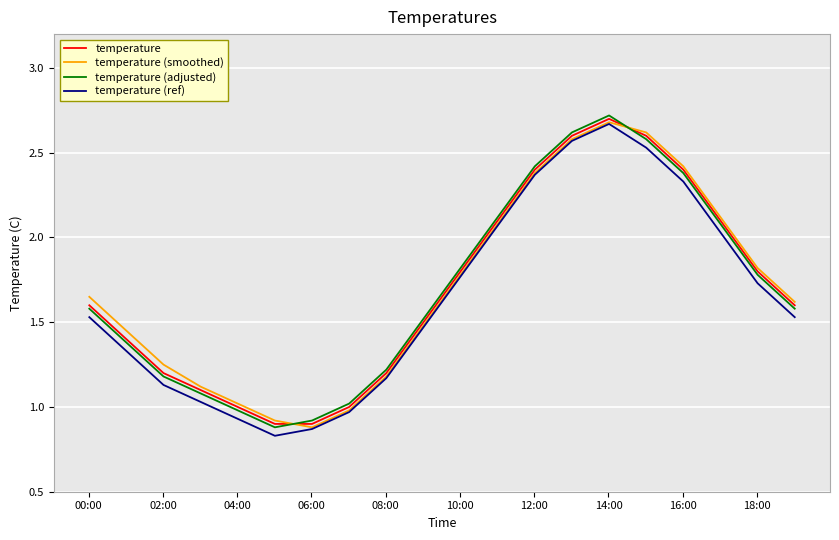

At how many categories does at least one series exceed 1?

18